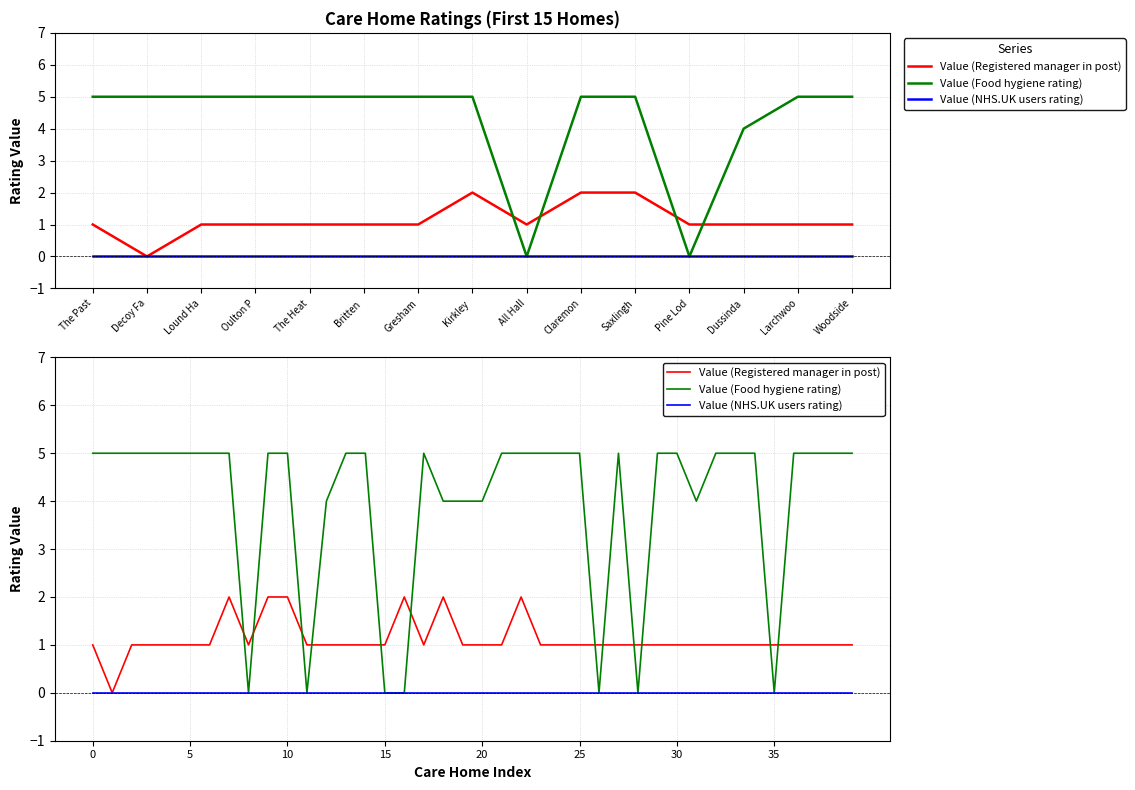

What are all the series names shown in the legend?

Value (Registered manager in post), Value (Food hygiene rating), Value (NHS.UK users rating)